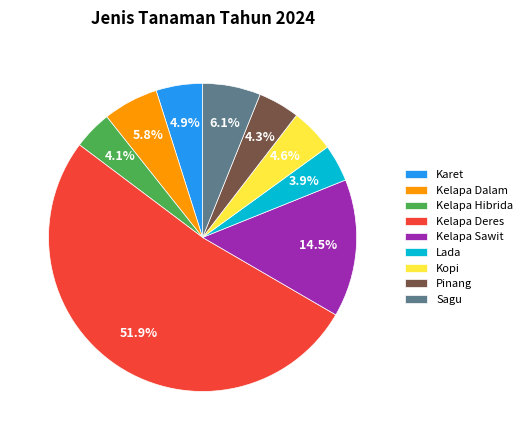

Is it true that Lada is 4% of the pie?

True